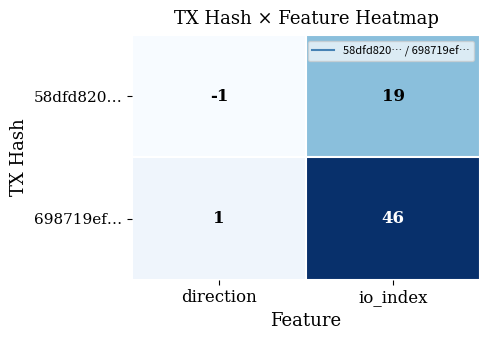

Which series changed the most between direction and io_index?

698719ef…